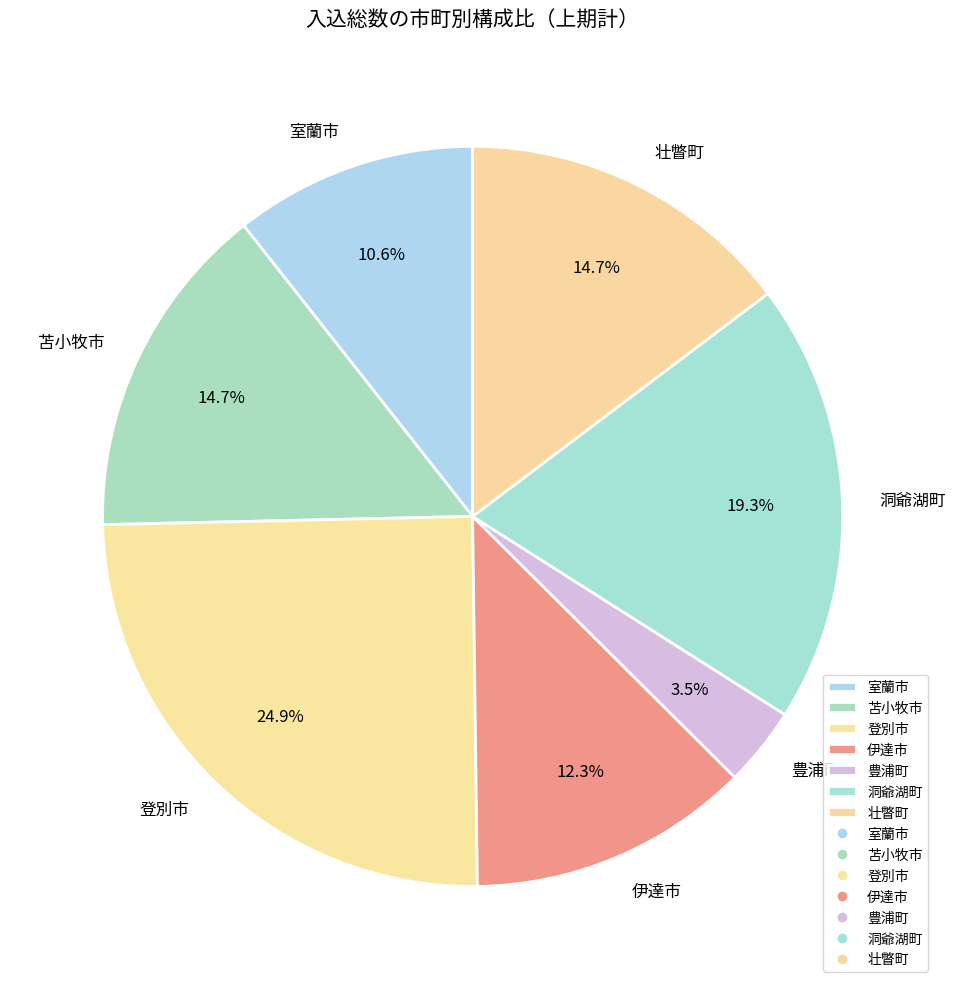

Does 伊達市 represent more than half of the total?

No